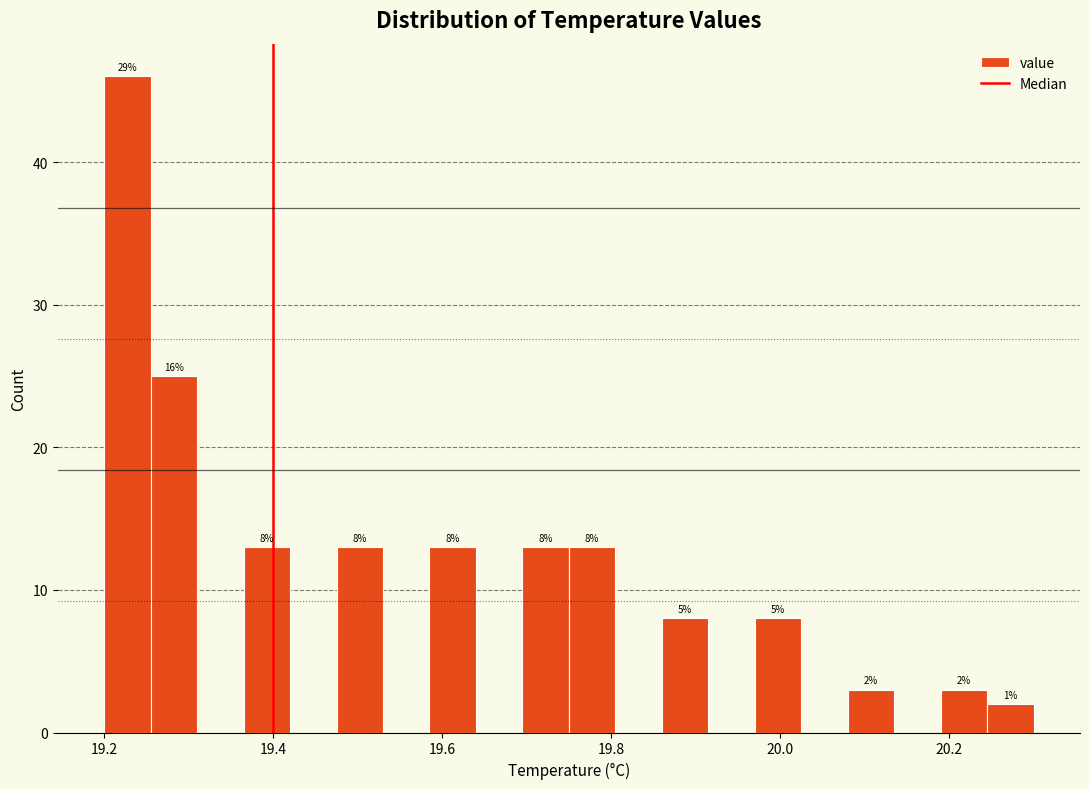

Read against the x-axis, roughly where is the centre of the tallest bar?

19.22